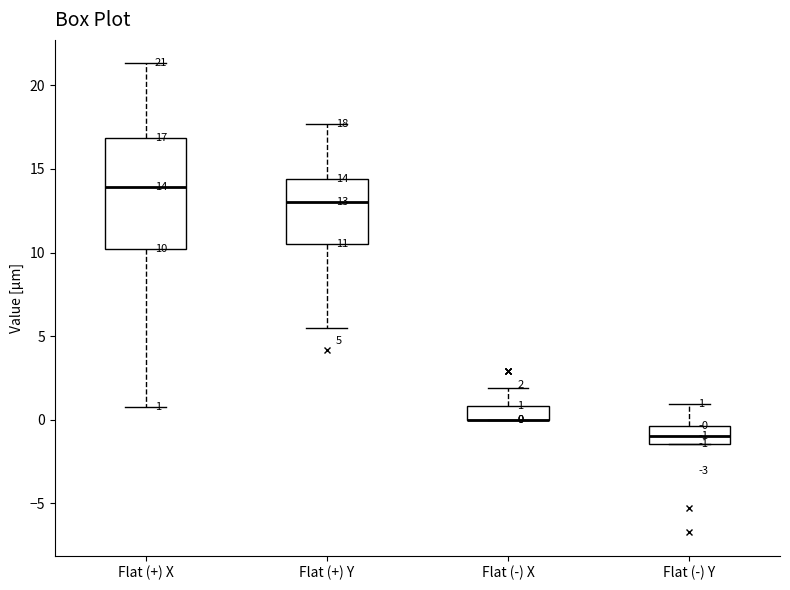

Comparing the boxes themselves (not the whiskers), which one is the tallest?

Flat (+) X